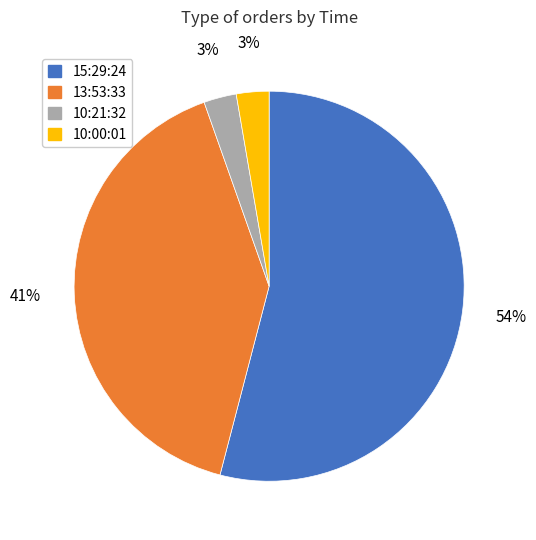

True or false: 10:21:32 accounts for 3% of the total.

True